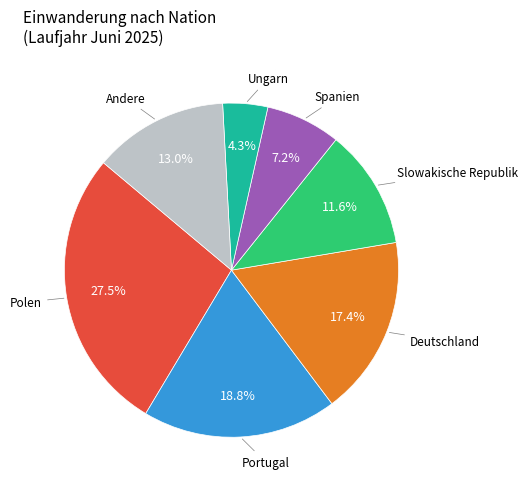

To the nearest percent, what is the average slice percentage?

14%